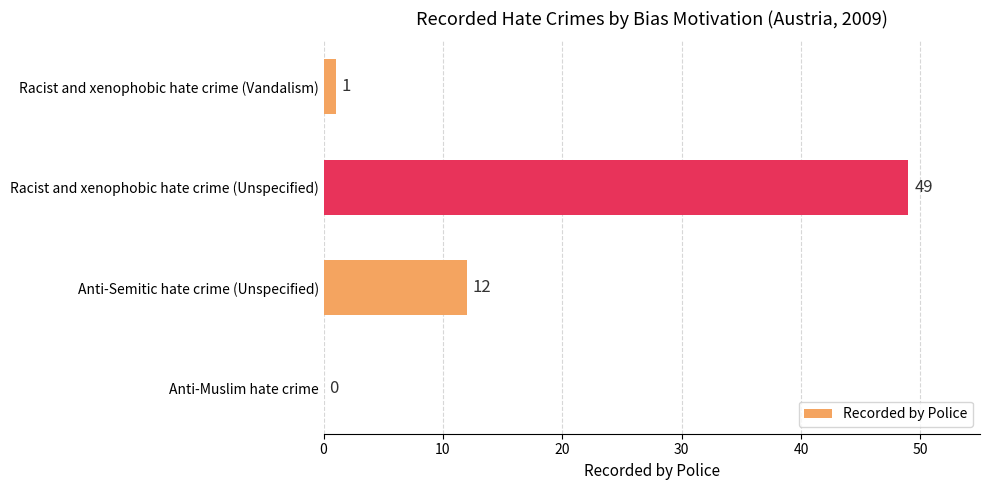

Which has a higher value, Anti-Muslim hate crime or Racist and xenophobic hate crime (Unspecified)?

Racist and xenophobic hate crime (Unspecified)